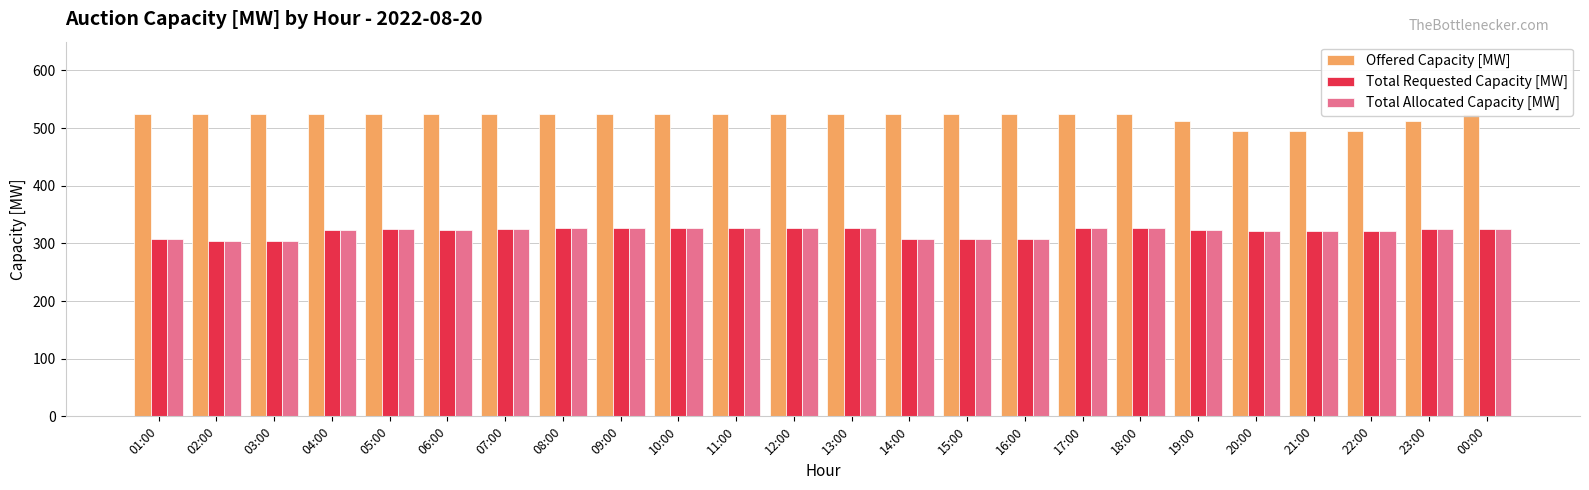

True or false: Total Requested Capacity [MW] has a value of 410 at 15:00.

False